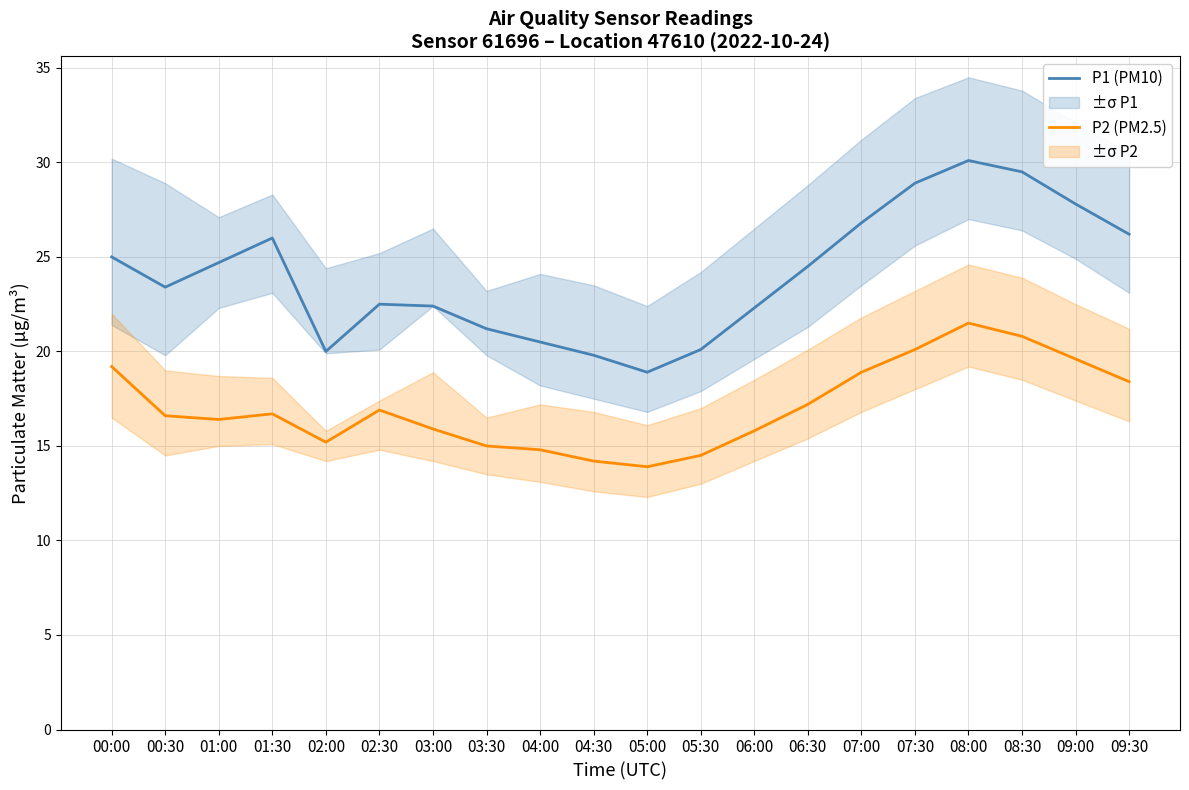

What is the greatest value displayed?

30.1